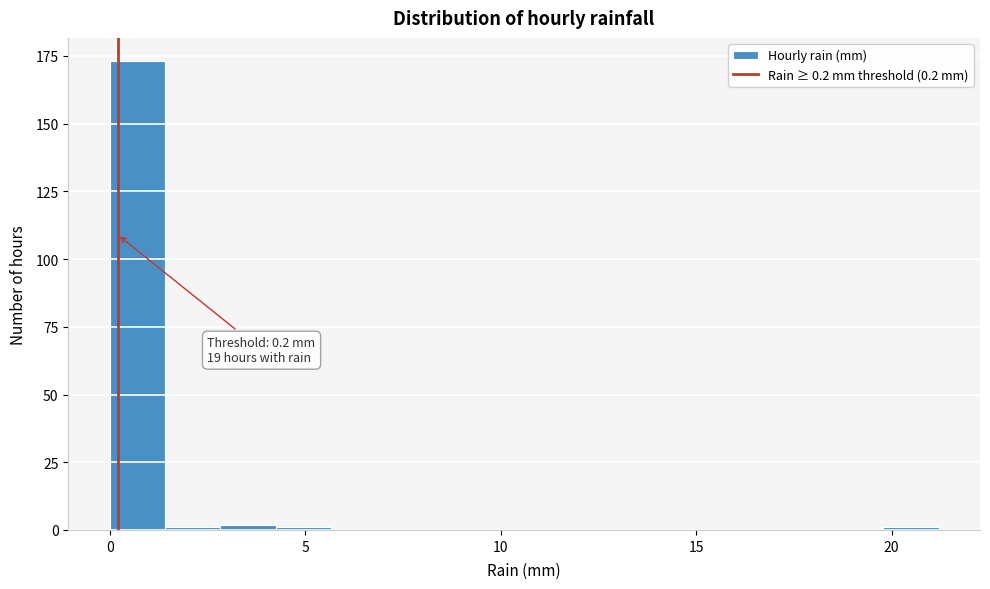

Read against the x-axis, roughly where is the centre of the tallest bar?

0.5